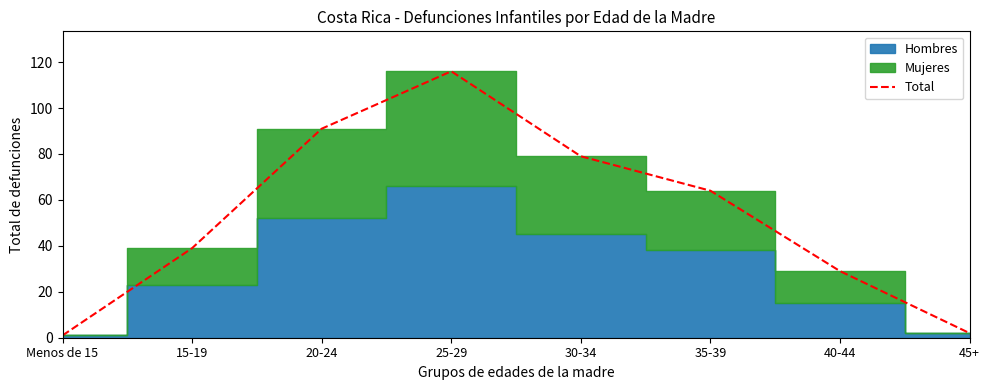

What position from the left is 30-34?

5